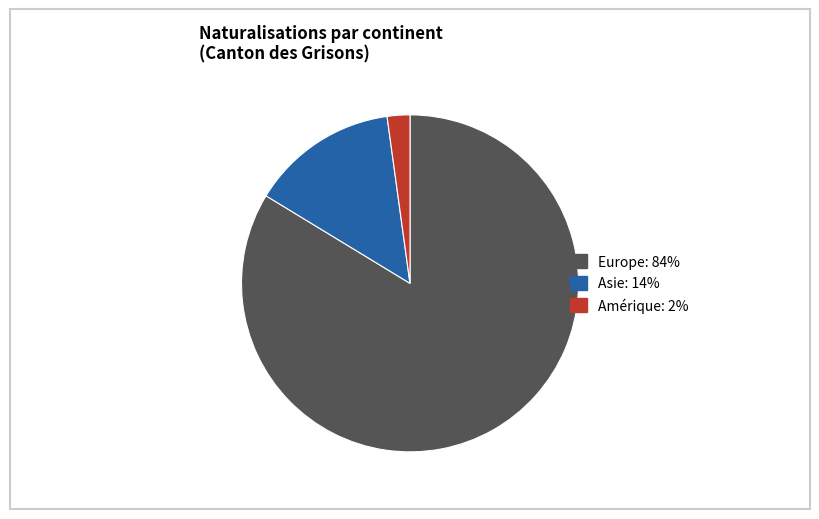

Does any single category account for the majority?

Yes